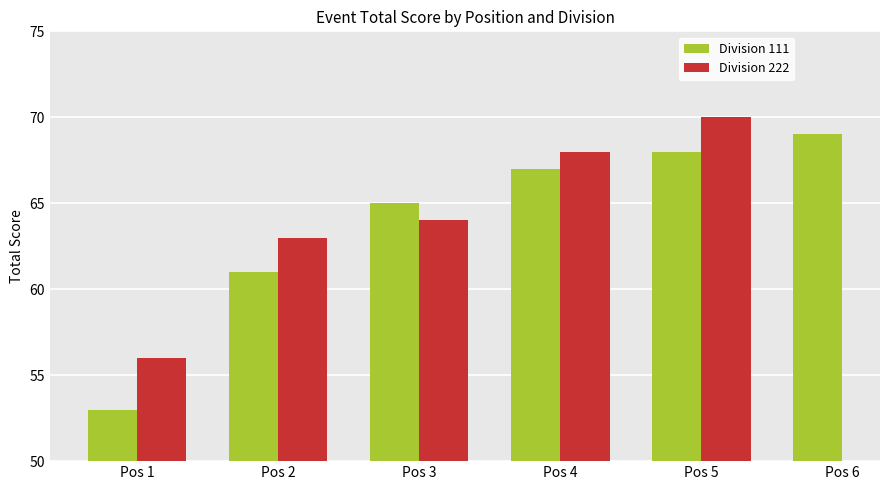

List the labels in order of Division 111 value, largest first.

Pos 6, Pos 5, Pos 4, Pos 3, Pos 2, Pos 1